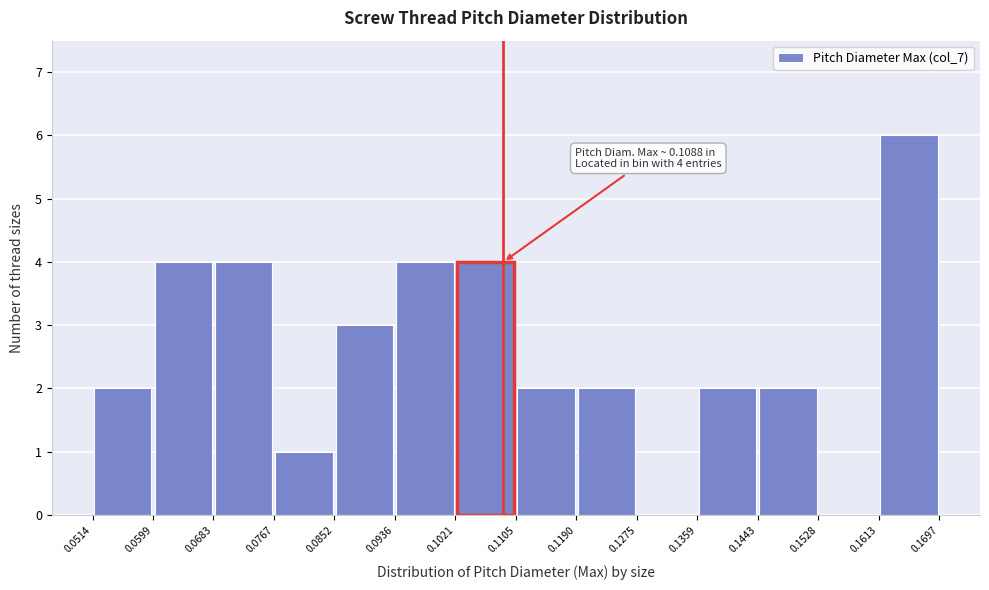

Over which range of the x-axis is the bar tallest?

0.1613 to 0.1697